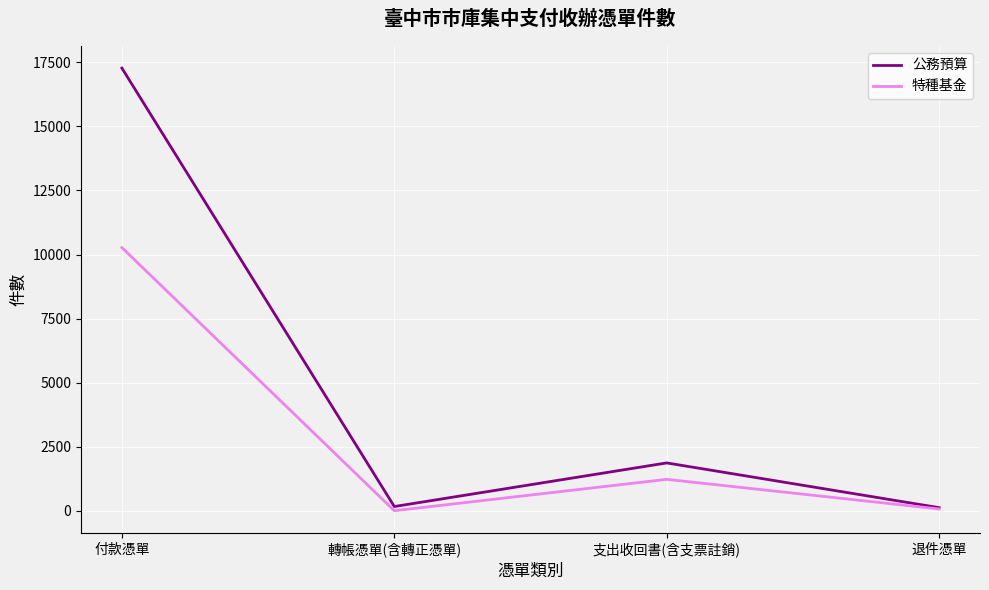

How many categories are shown in the chart?

4